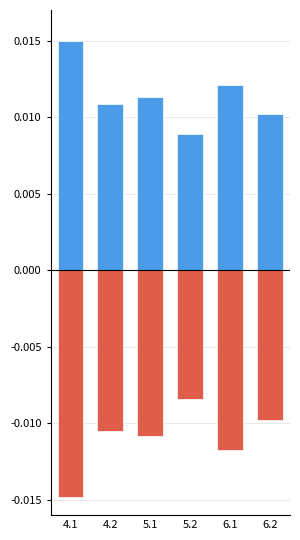

What position from the left is 5.1?

3